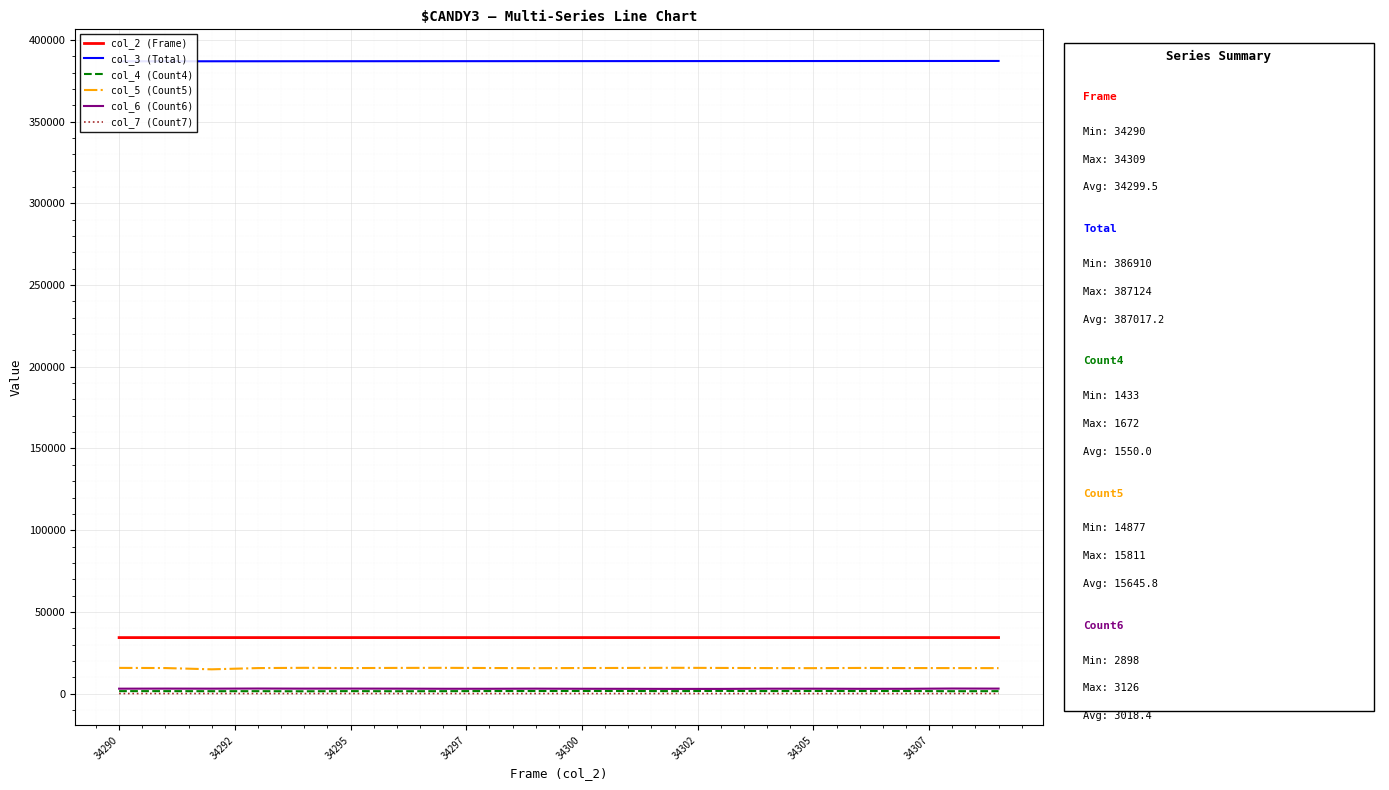

Which series has the largest total across all categories?

col_3 (Total)